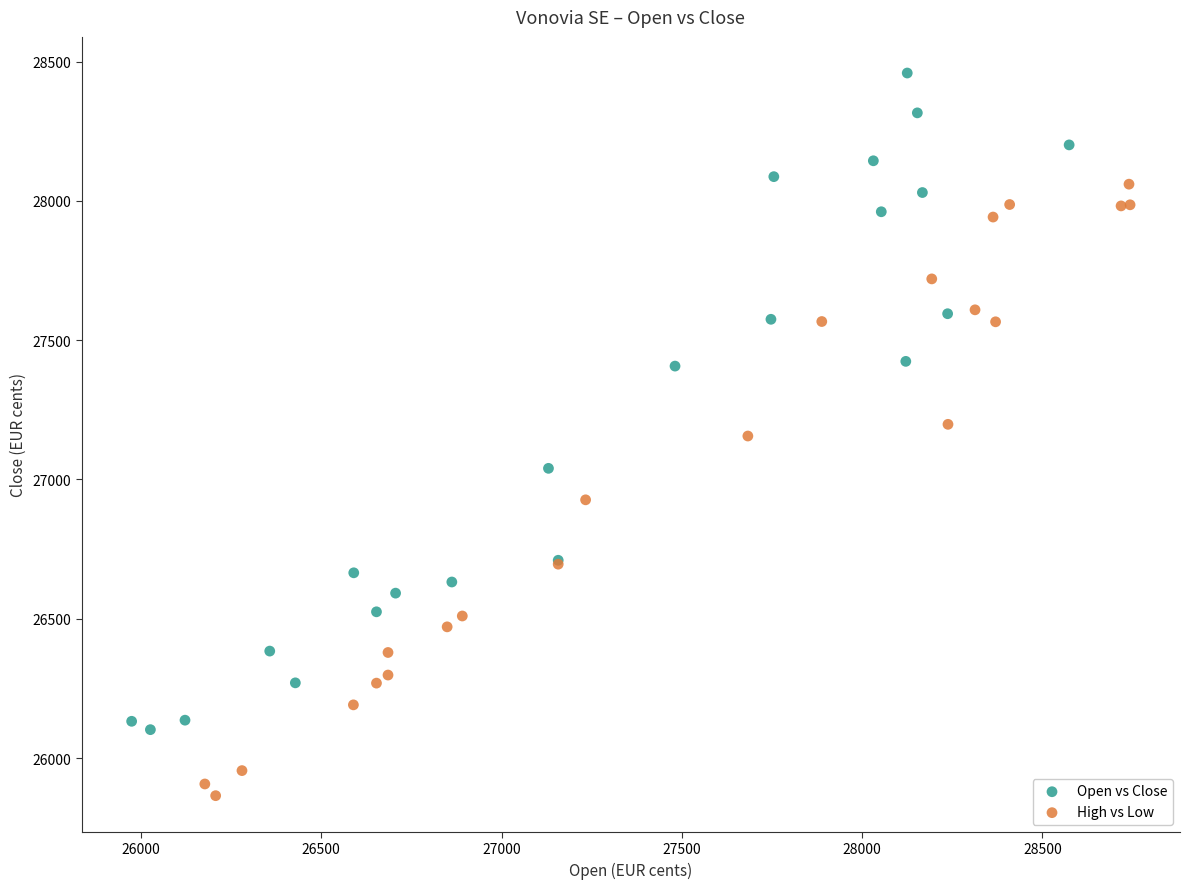

What are all the series names shown in the legend?

Open vs Close, High vs Low